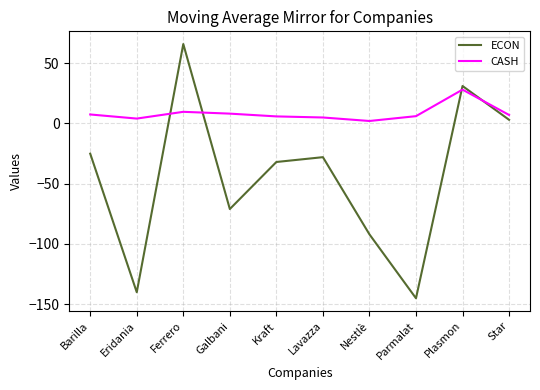

Does the chart display data point markers on the line(s)?

No